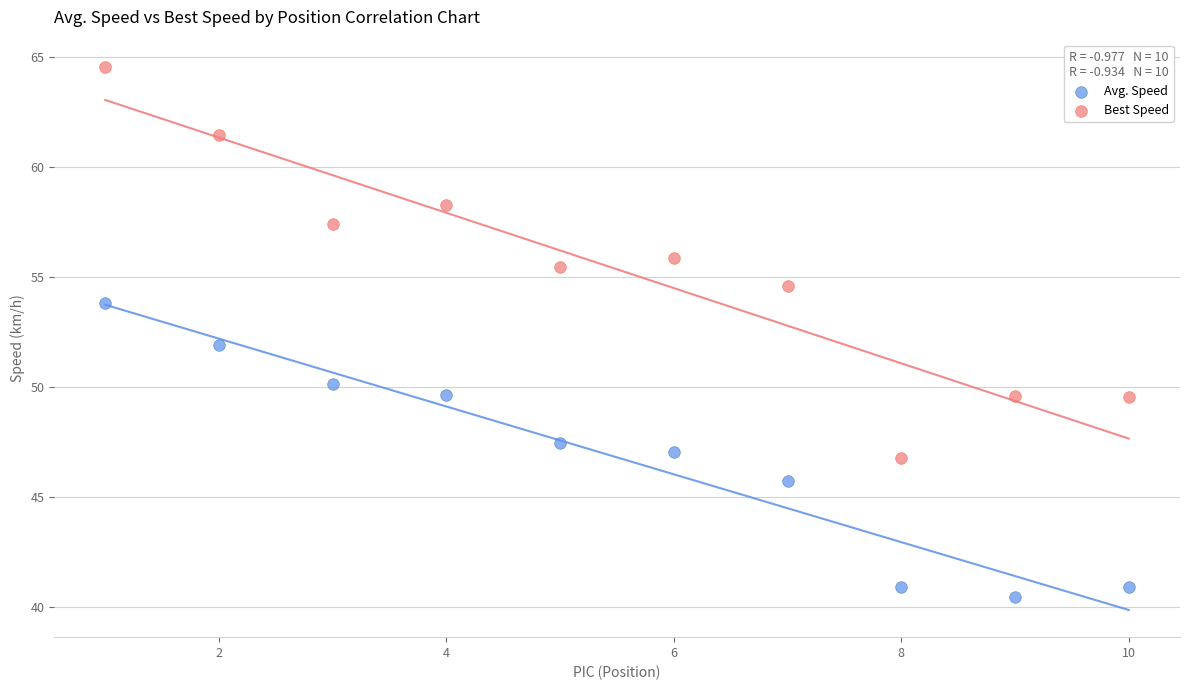

What are all the series names shown in the legend?

Avg. Speed, Best Speed